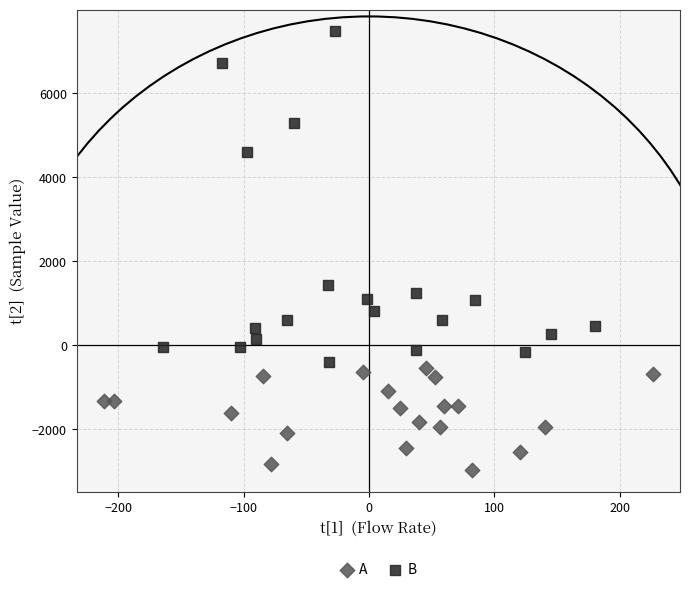

Which series reaches the maximum Y coordinate?

B